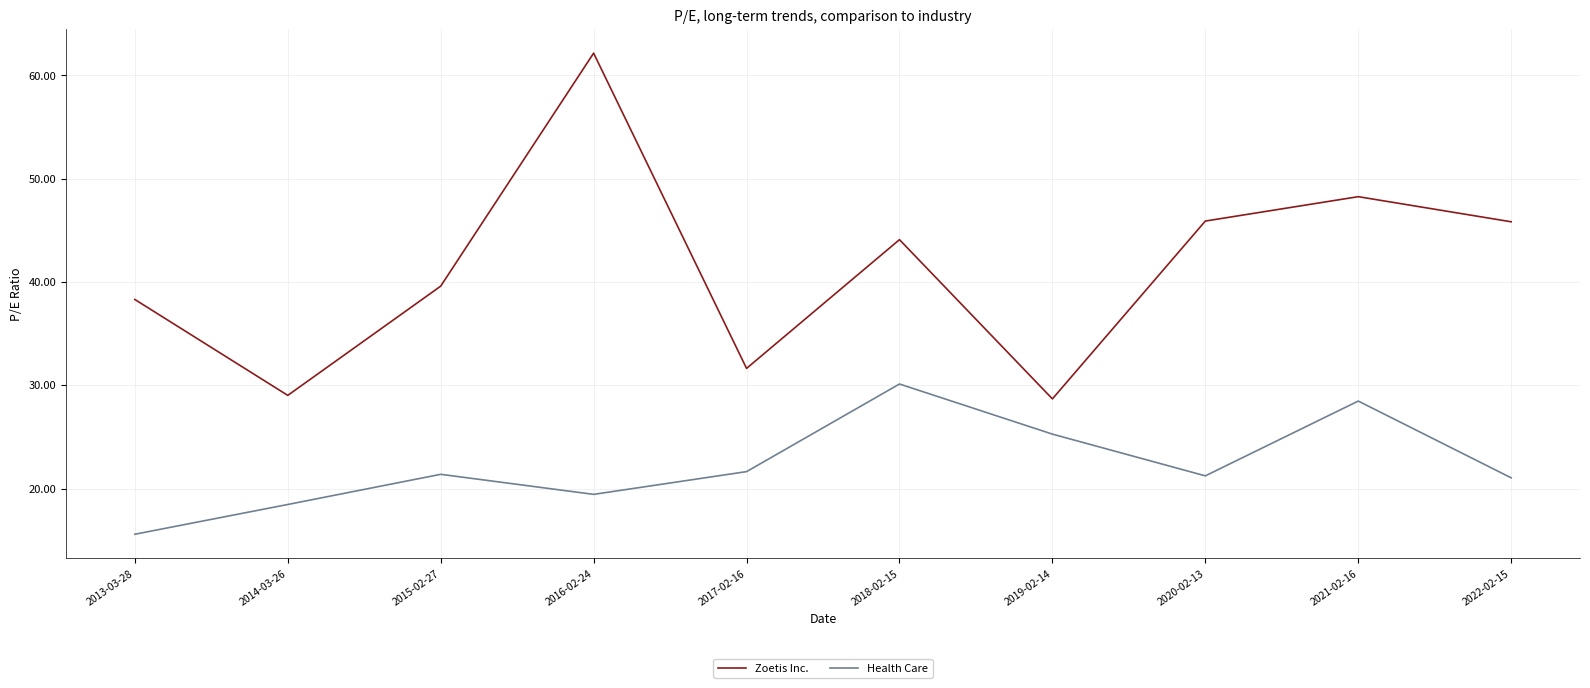

At which label does Health Care first exceed 21?

2015-02-27